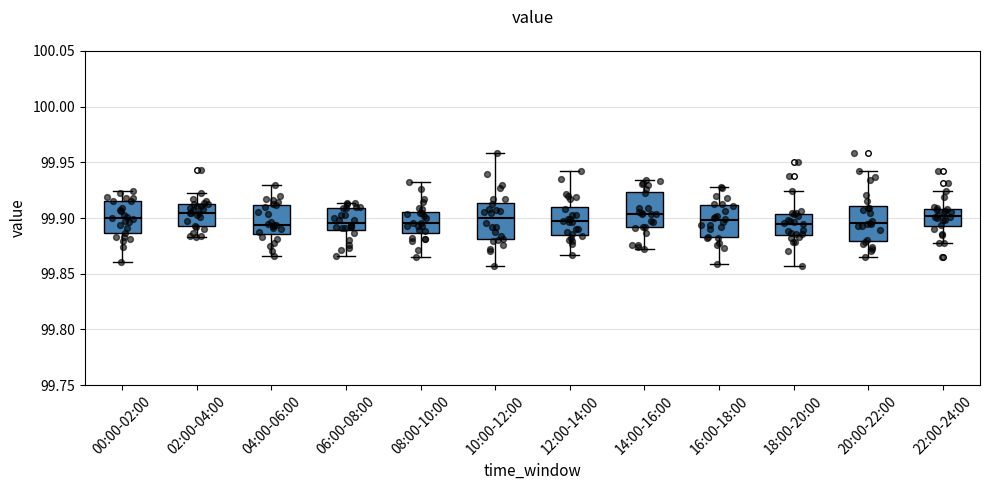

Reading left to right, read every box against the y-axis: the position of its median line, the range the box covers, and the ends of its whiskers. The values are not printed on the chart, so give them approximately, as read against the axis.

00:00-02:00: median 99.900, box 99.885 to 99.915, whiskers 99.860 to 99.925
02:00-04:00: median 99.905, box 99.895 to 99.910, whiskers 99.885 to 99.925
04:00-06:00: median 99.895, box 99.885 to 99.910, whiskers 99.865 to 99.930
06:00-08:00: median 99.895, box 99.890 to 99.910, whiskers 99.865 to 99.915
08:00-10:00: median 99.895, box 99.885 to 99.905, whiskers 99.865 to 99.930
10:00-12:00: median 99.900, box 99.880 to 99.915, whiskers 99.855 to 99.960
12:00-14:00: median 99.895, box 99.885 to 99.910, whiskers 99.865 to 99.945
14:00-16:00: median 99.905, box 99.890 to 99.925, whiskers 99.875 to 99.935
16:00-18:00: median 99.900, box 99.885 to 99.910, whiskers 99.860 to 99.930
18:00-20:00: median 99.895, box 99.885 to 99.905, whiskers 99.855 to 99.925
20:00-22:00: median 99.895, box 99.880 to 99.910, whiskers 99.865 to 99.945
22:00-24:00: median 99.900, box 99.895 to 99.910, whiskers 99.880 to 99.925